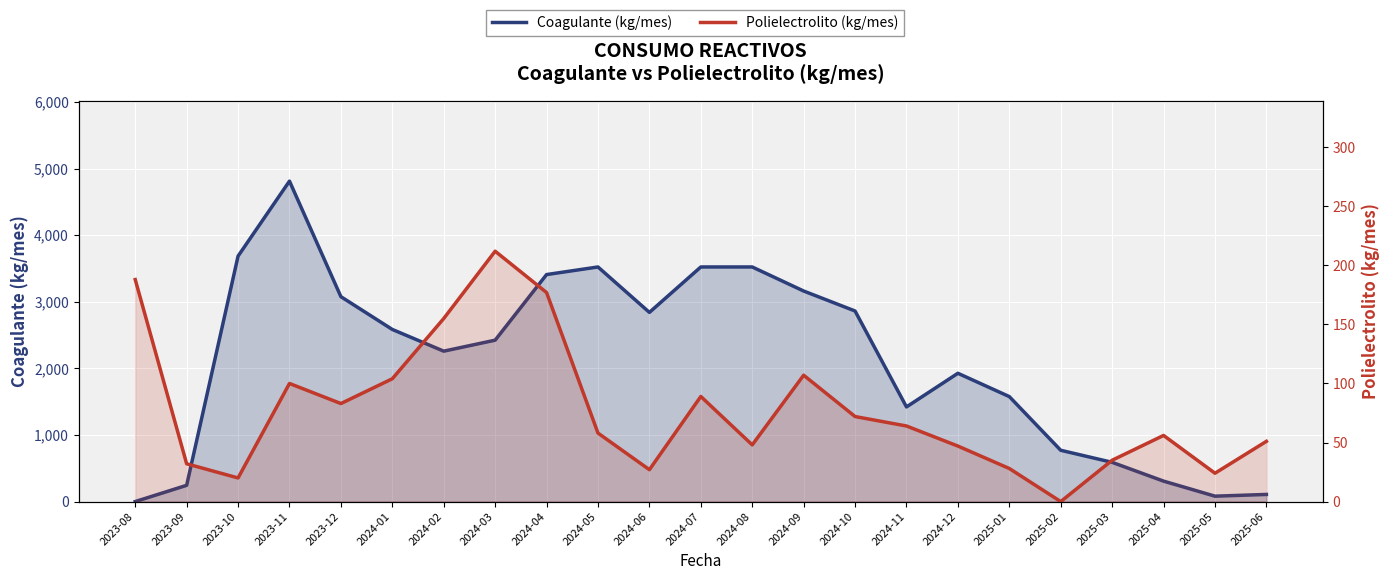

Rank the categories by Coagulante (kg/mes) value from lowest to highest.

2023-08, 2025-05, 2025-06, 2023-09, 2025-04, 2025-03, 2025-02, 2024-11, 2025-01, 2024-12, 2024-02, 2024-03, 2024-01, 2024-06, 2024-10, 2023-12, 2024-09, 2024-04, 2024-05, 2024-07, 2024-08, 2023-10, 2023-11